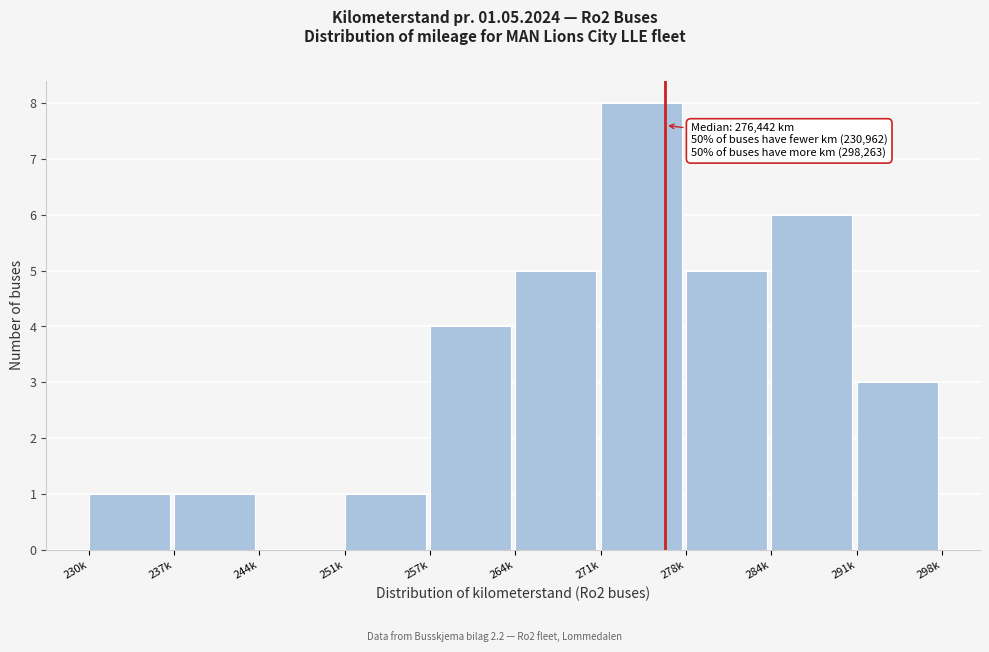

Reading left to right, list all the values displayed in this chart.

230k=1	237k=1	244k=0	251k=1	257k=4	264k=5	271k=8	278k=5	284k=6	291k=3